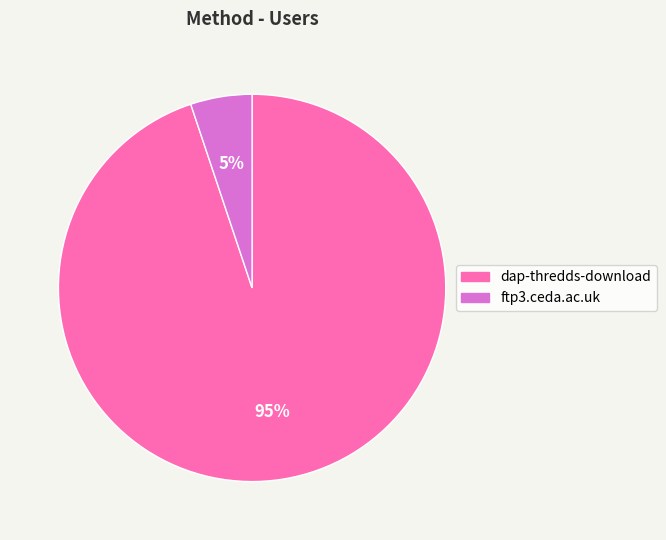

Which category accounts for the majority?

dap-thredds-download